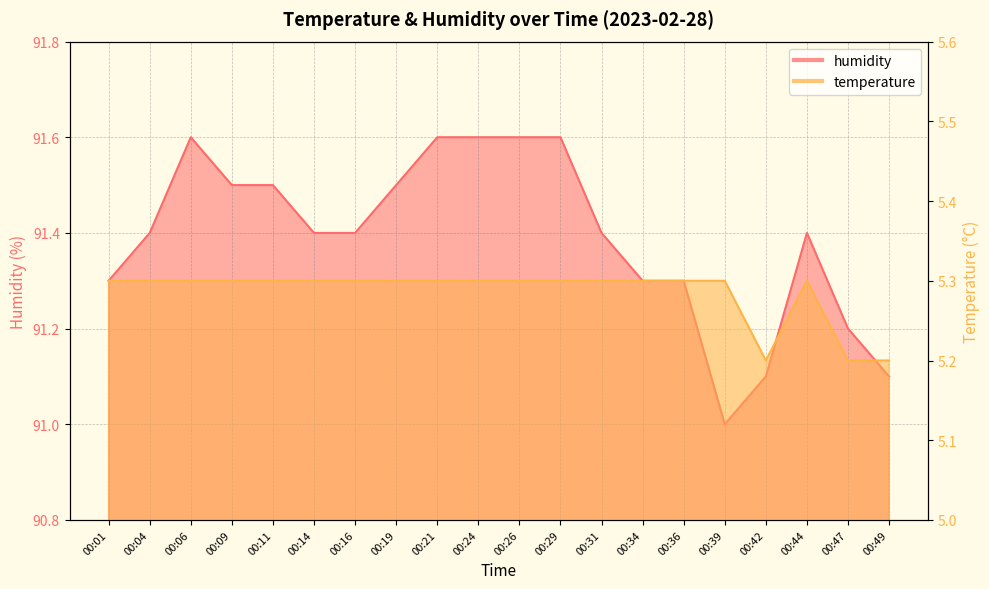

Is the value of humidity at 00:01 greater than the value of temperature at 00:01?

Yes